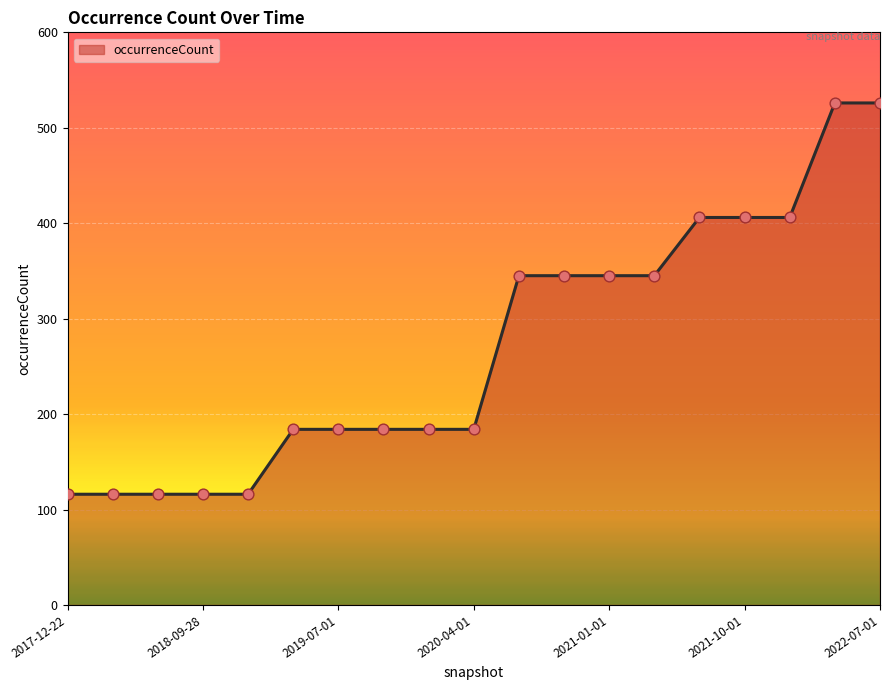

What is the difference between the maximum and minimum values?

410